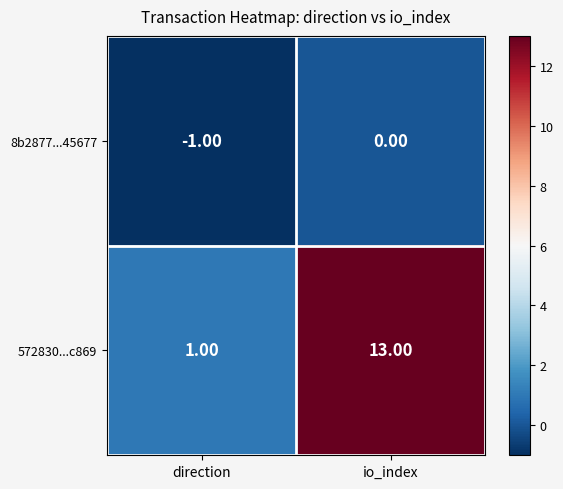

List the series in order of their peak value, lowest first.

8b2877...45677, 572830...c869